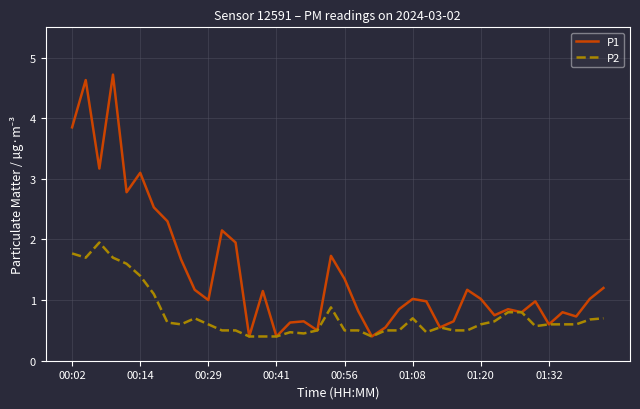

What is the greatest value displayed?

4.7